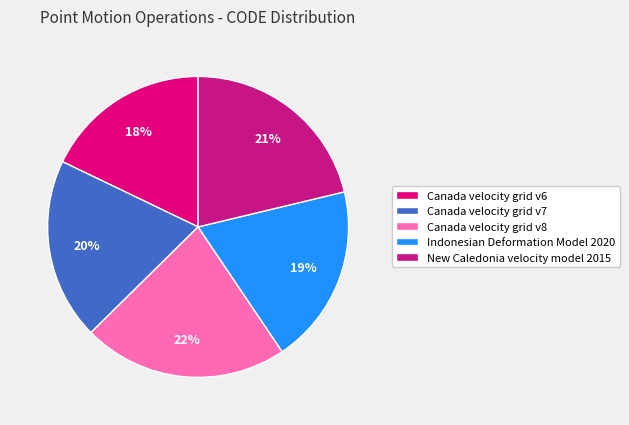

Is it true that Canada velocity grid v8 is 22% of the pie?

True